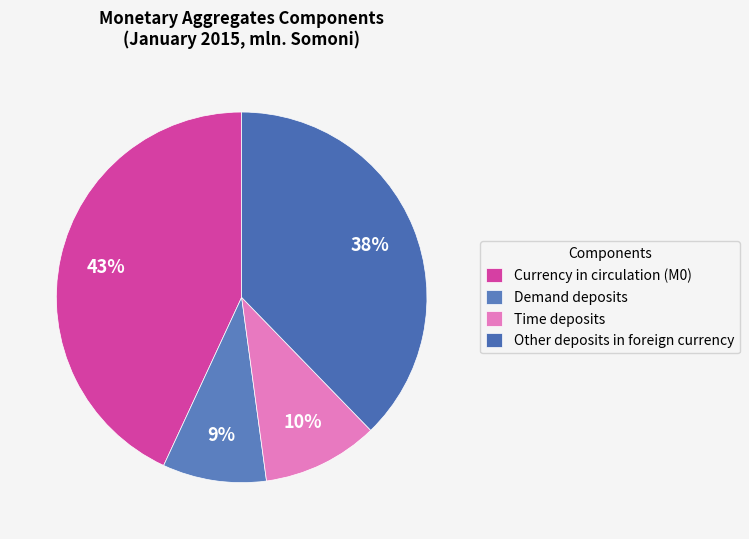

To the nearest percent, what portion does Time deposits represent?

10%